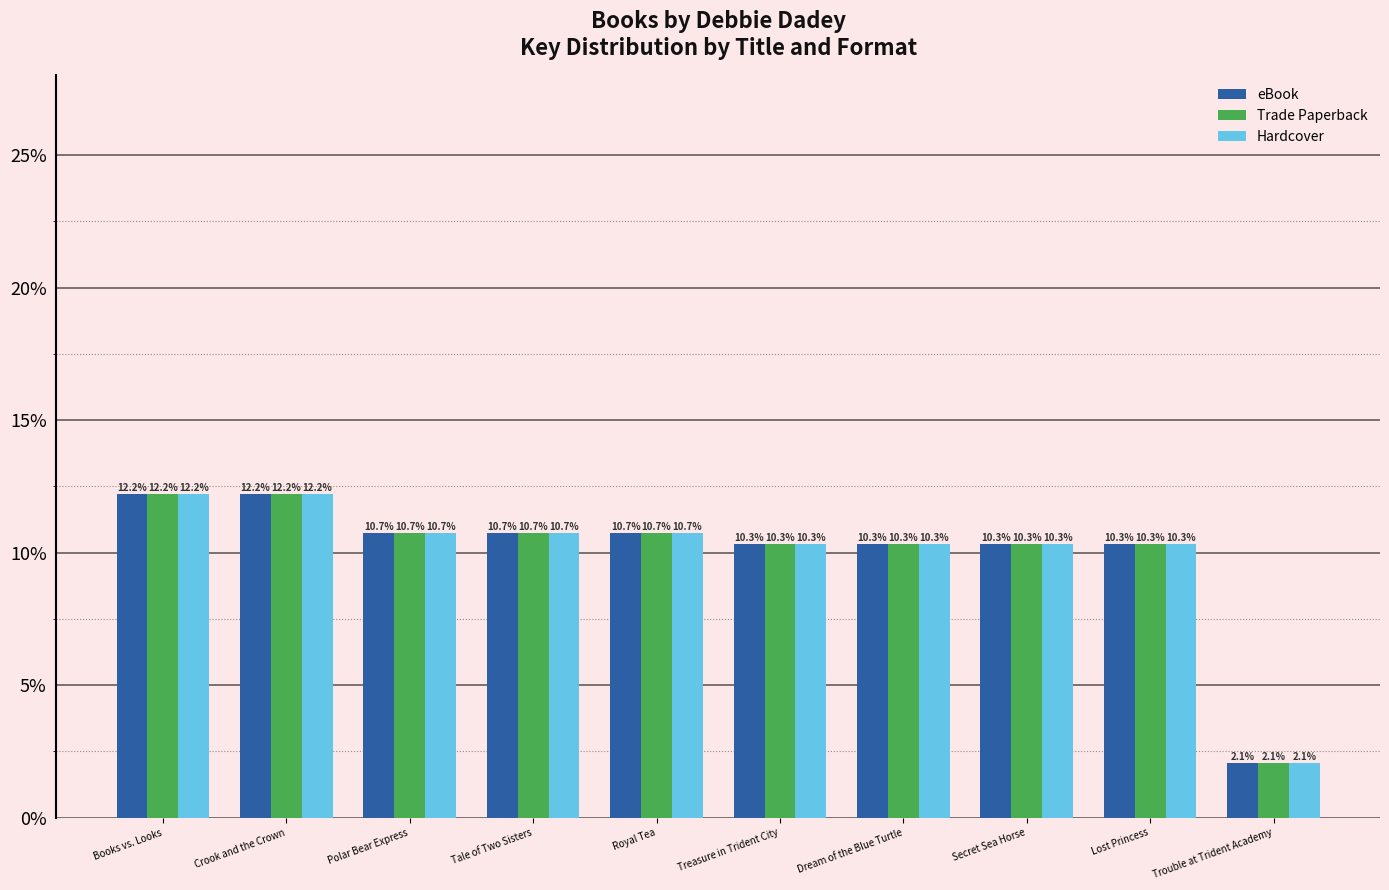

Does the chart contain any negative values?

No